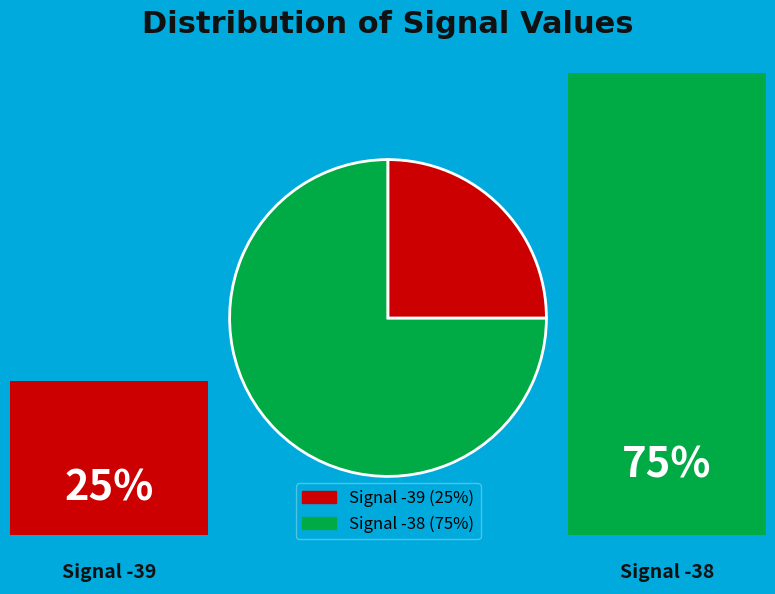

Does any single category account for the majority?

Yes